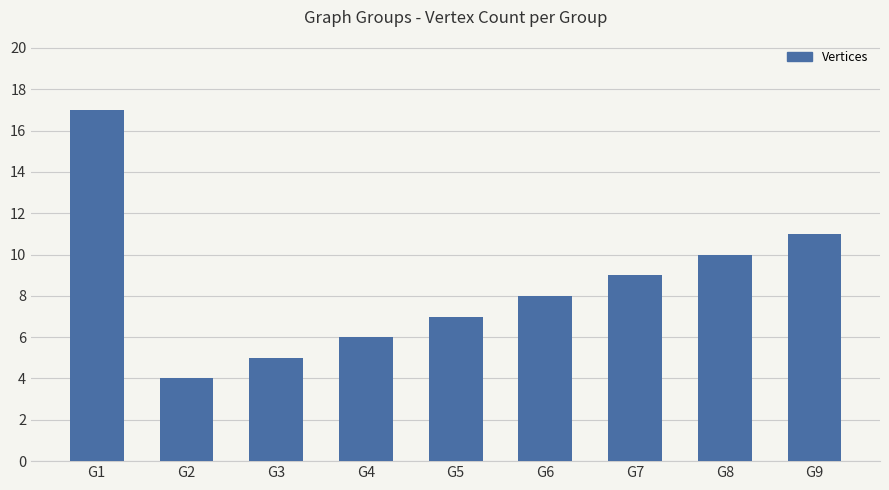

Is it true that the value at G6 is 8?

True